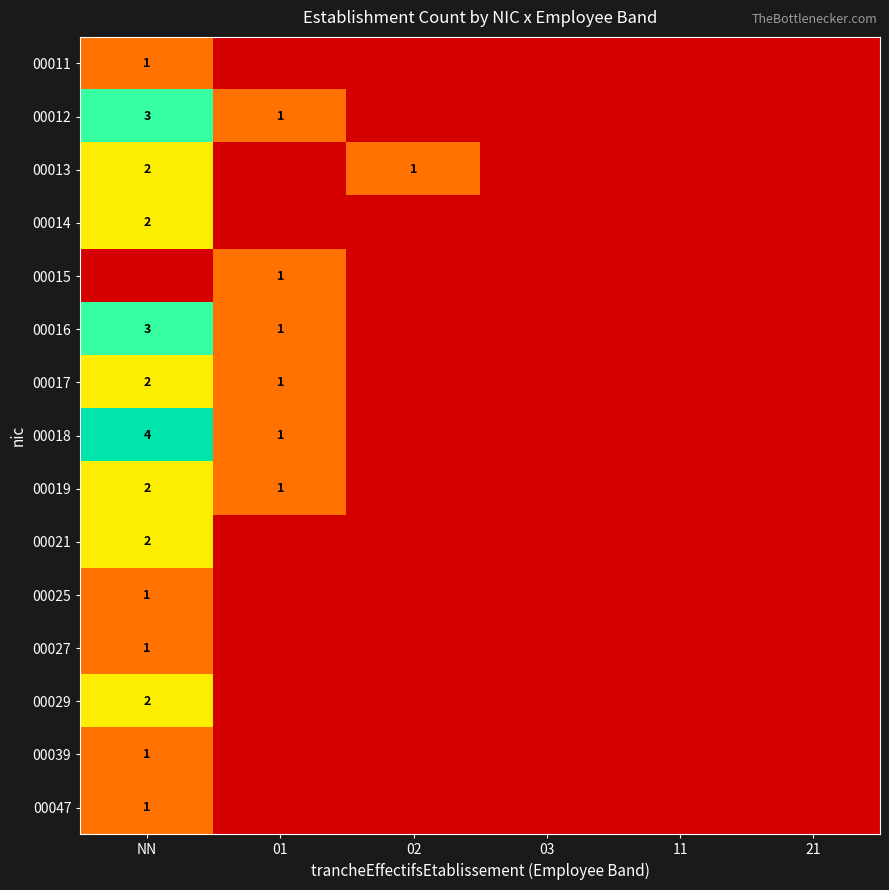

What is the maximum value shown in the chart?

4